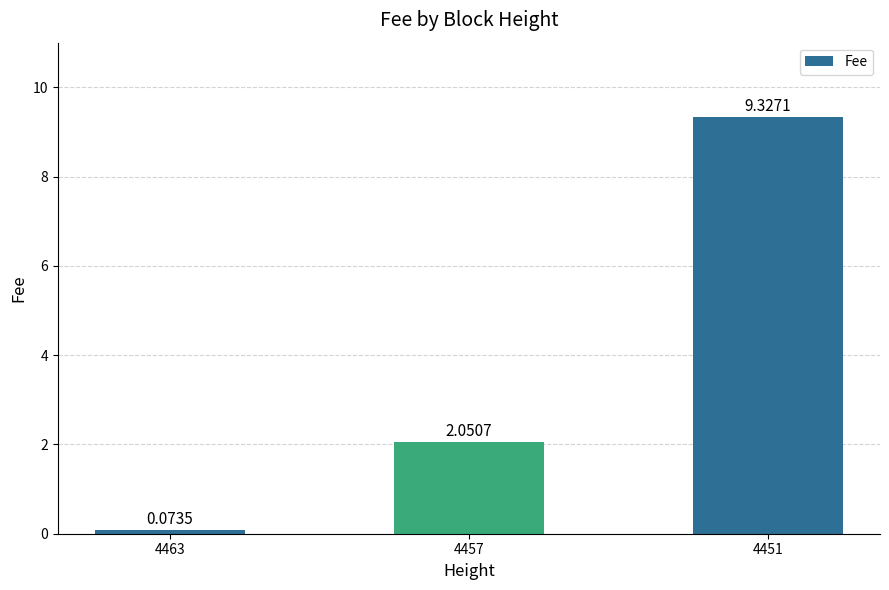

What is the difference between the values at 4463 and 4457?

2.0